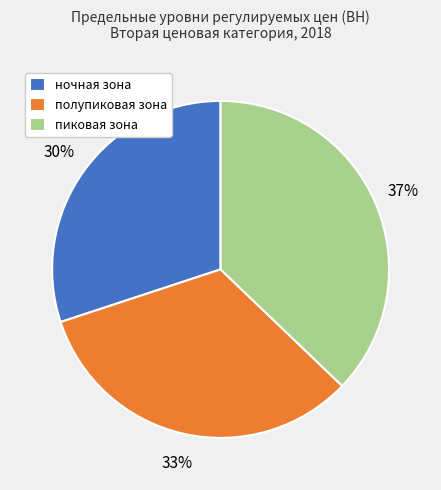

Which slice is the smallest?

ночная зона